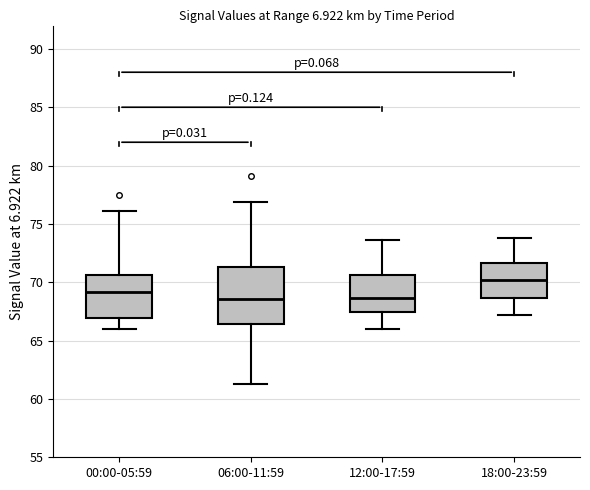

Reading left to right, read every box against the y-axis: the position of its median line, the range the box covers, and the ends of its whiskers. The values are not printed on the chart, so give them approximately, as read against the axis.

00:00-05:59: median 69.0, box 67.0 to 70.5, whiskers 66.0 to 76.0
06:00-11:59: median 68.5, box 66.5 to 71.5, whiskers 61.5 to 77.0
12:00-17:59: median 68.5, box 67.5 to 70.5, whiskers 66.0 to 73.5
18:00-23:59: median 70.0, box 68.5 to 71.5, whiskers 67.0 to 74.0